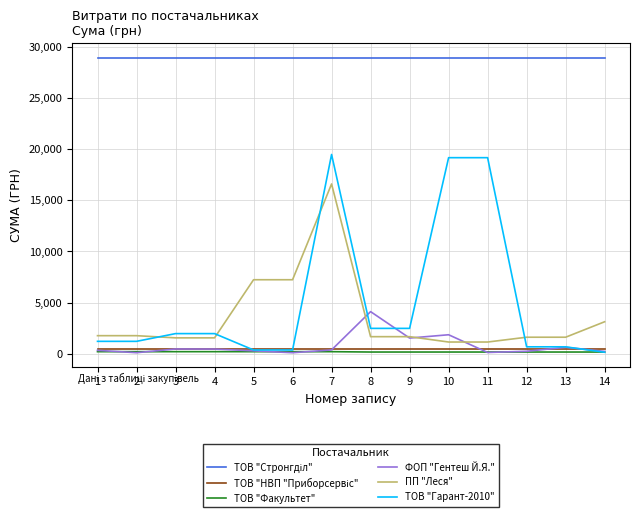

What is the maximum value shown in the chart?

28897.0